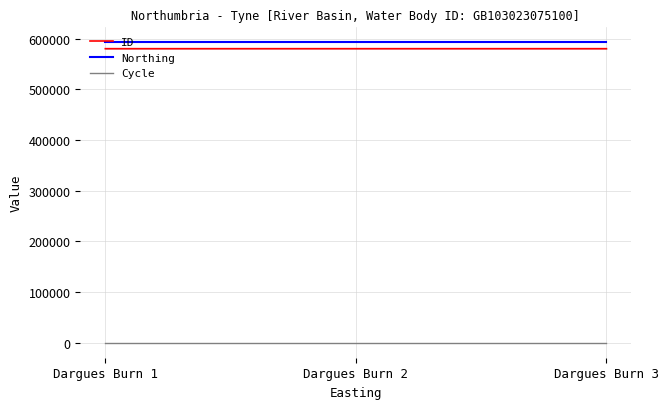

Rank the series at Dargues Burn 1 from highest to lowest value.

Northing, ID, Cycle